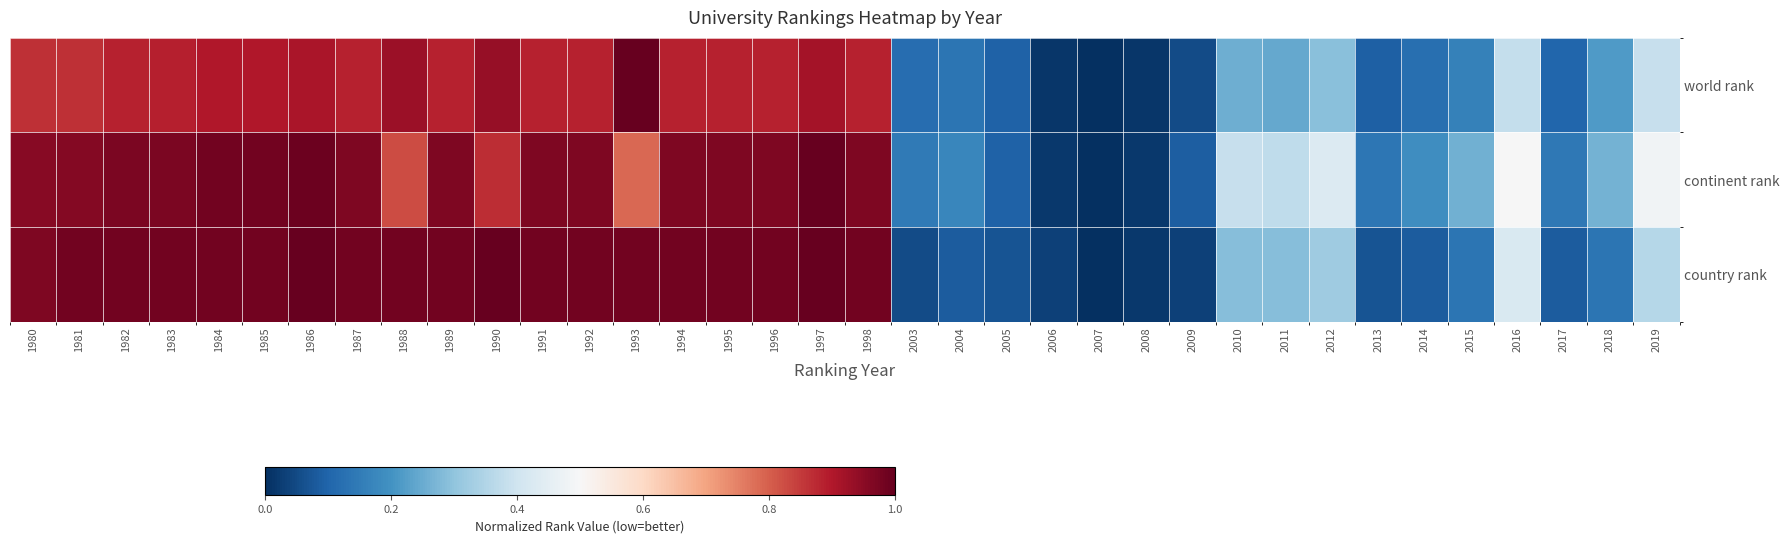

Reading left to right, extract all data points from this chart.

world rank: 1980=0.9	1981=0.9	1982=0.9	1983=0.9	1984=0.9	1985=0.9	1986=0.9	1987=0.9	1988=0.9	1989=0.9	1990=0.9	1991=0.9	1992=0.9	1993=1.0	1994=0.9	1995=0.9	1996=0.9	1997=0.9	1998=0.9	2003=0.1	2004=0.1	2005=0.1	2006=0.0	2007=0.0	2008=0.0	2009=0.1	2010=0.3	2011=0.2	2012=0.3	2013=0.1	2014=0.1	2015=0.2	2016=0.4	2017=0.1	2018=0.2	2019=0.4
continent rank: 1980=1.0	1981=1.0	1982=1.0	1983=1.0	1984=1.0	1985=1.0	1986=1.0	1987=1.0	1988=0.8	1989=1.0	1990=0.9	1991=1.0	1992=1.0	1993=0.8	1994=1.0	1995=1.0	1996=1.0	1997=1.0	1998=1.0	2003=0.1	2004=0.2	2005=0.1	2006=0.0	2007=0.0	2008=0.0	2009=0.1	2010=0.4	2011=0.4	2012=0.4	2013=0.1	2014=0.2	2015=0.3	2016=0.5	2017=0.1	2018=0.3	2019=0.5
country rank: 1980=1.0	1981=1.0	1982=1.0	1983=1.0	1984=1.0	1985=1.0	1986=1.0	1987=1.0	1988=1.0	1989=1.0	1990=1.0	1991=1.0	1992=1.0	1993=1.0	1994=1.0	1995=1.0	1996=1.0	1997=1.0	1998=1.0	2003=0.1	2004=0.1	2005=0.1	2006=0.0	2007=0.0	2008=0.0	2009=0.0	2010=0.3	2011=0.3	2012=0.3	2013=0.1	2014=0.1	2015=0.1	2016=0.4	2017=0.1	2018=0.1	2019=0.4